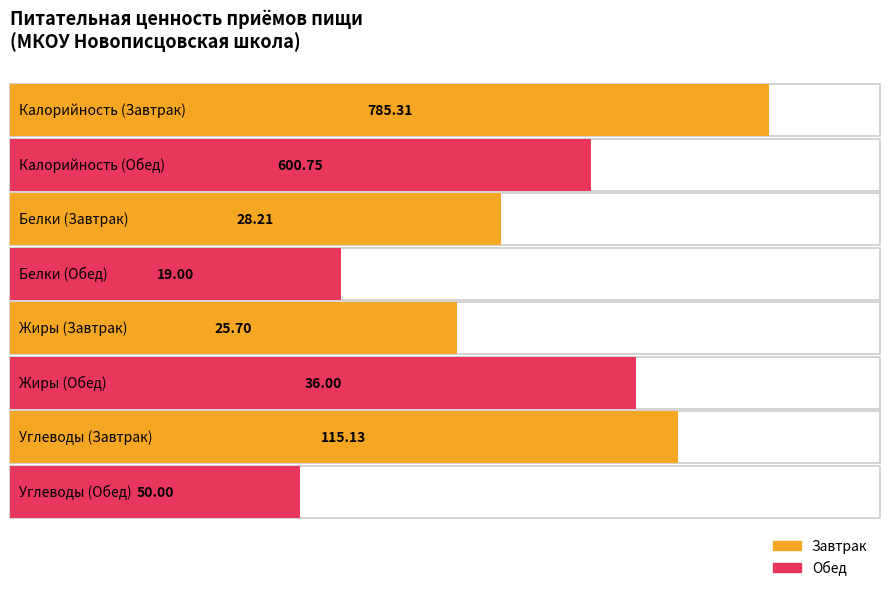

What is the difference between the Calories values at Обед and Завтрак?

184.6